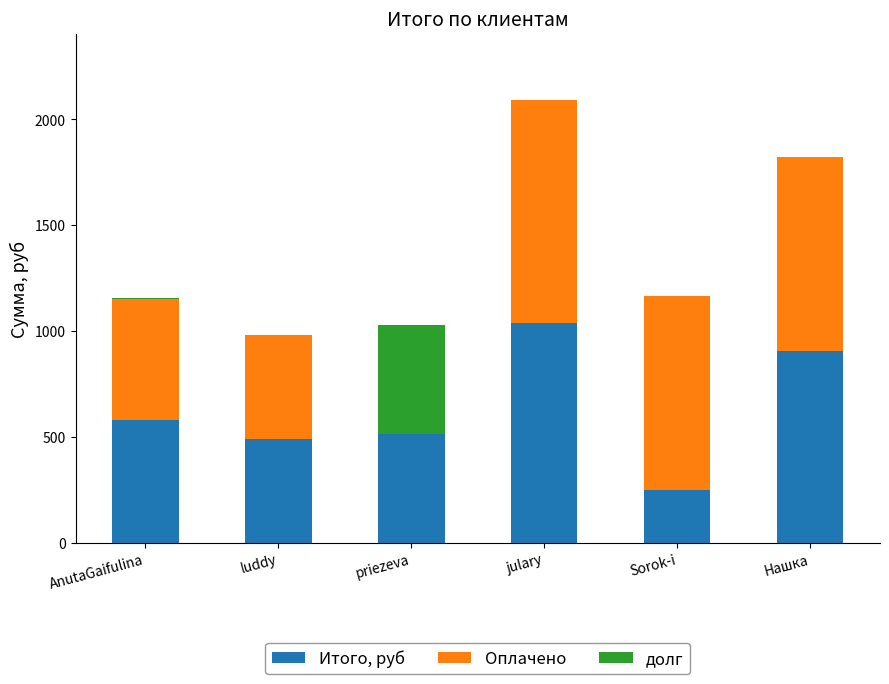

Are the bars grouped side by side (vs. stacked)?

No